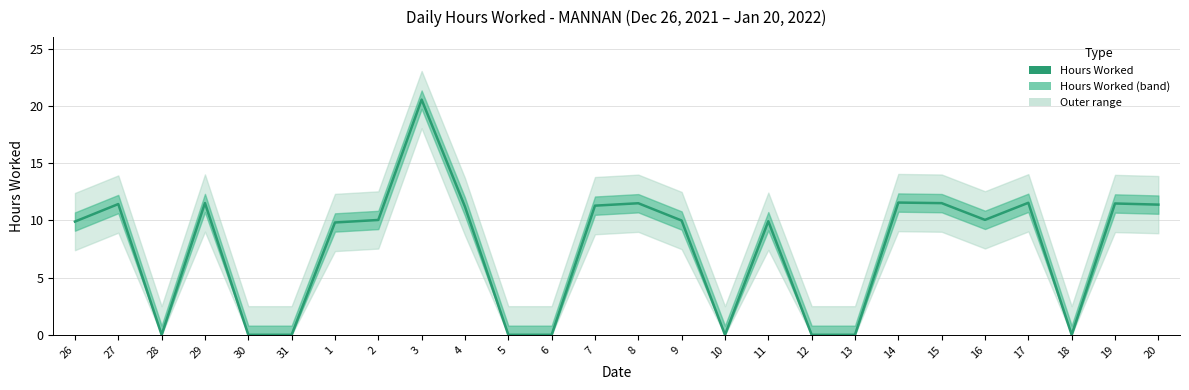

How many positive values are there?

17